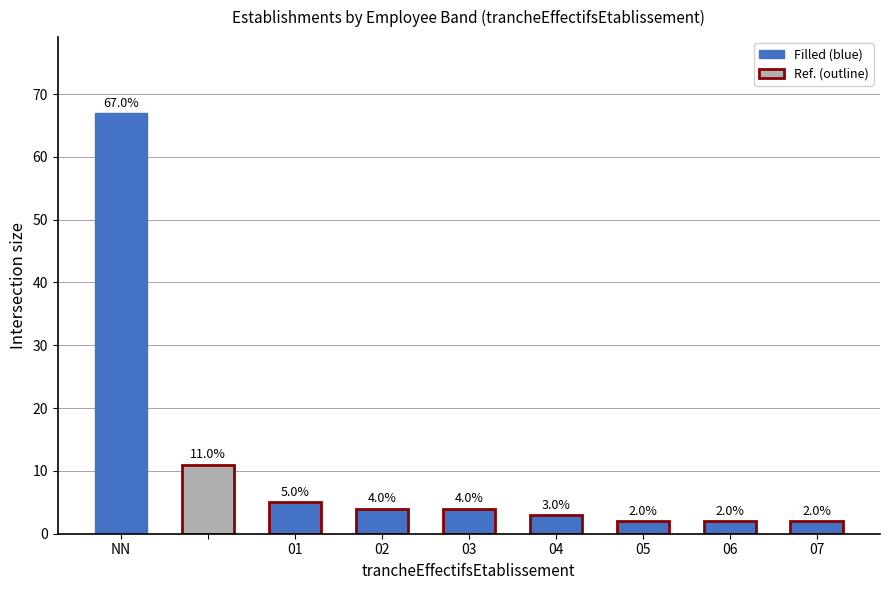

What is the value of the 3rd bar from the left?

5